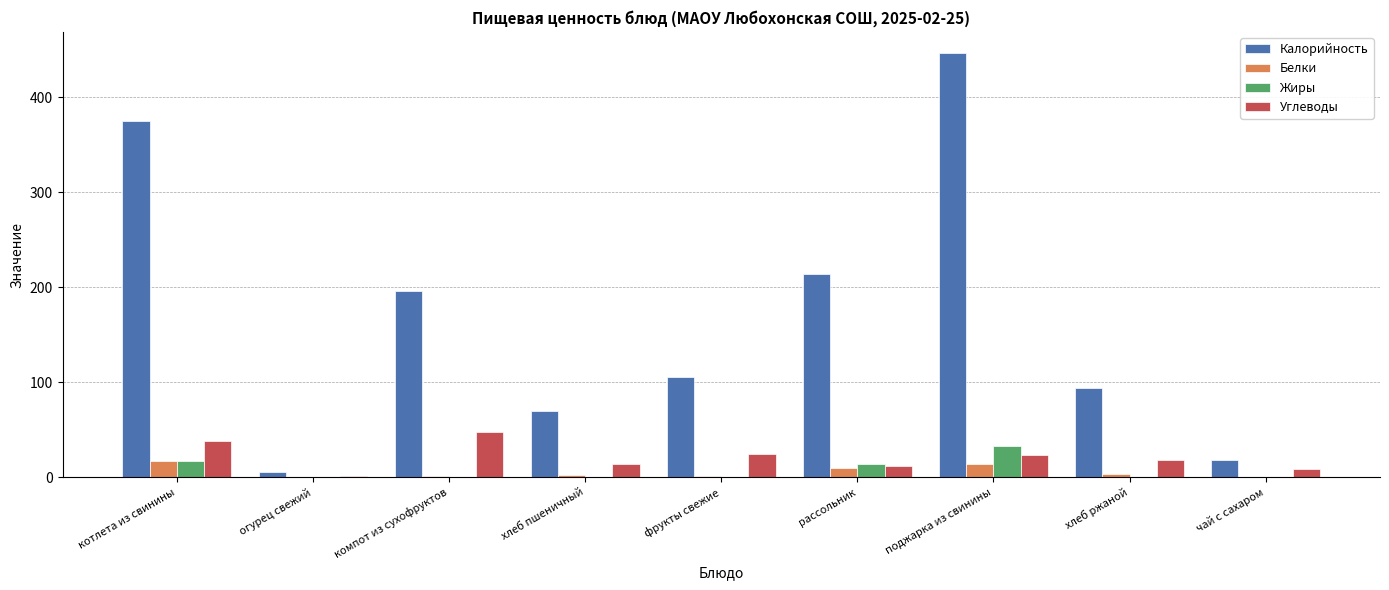

How many values in the Калорийность series exceed 105?

5